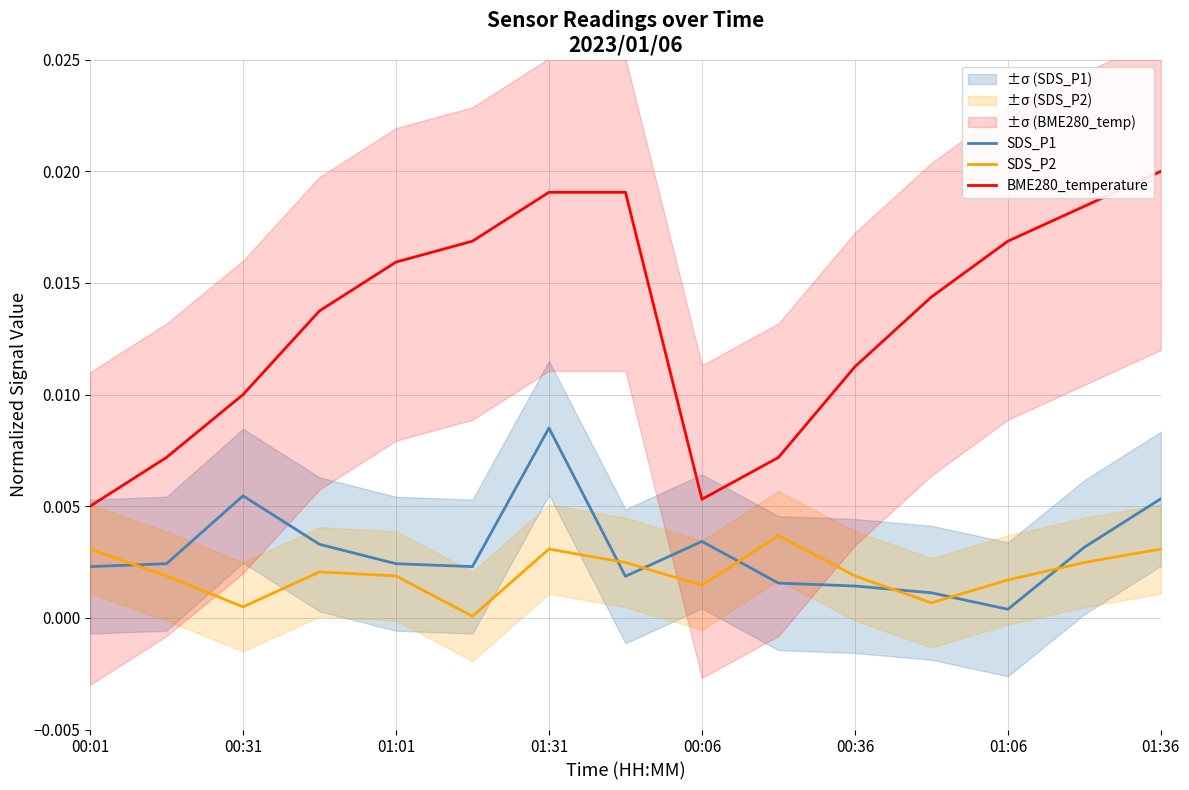

True or false: BME280_temperature has more than 0 interior local peaks.

False